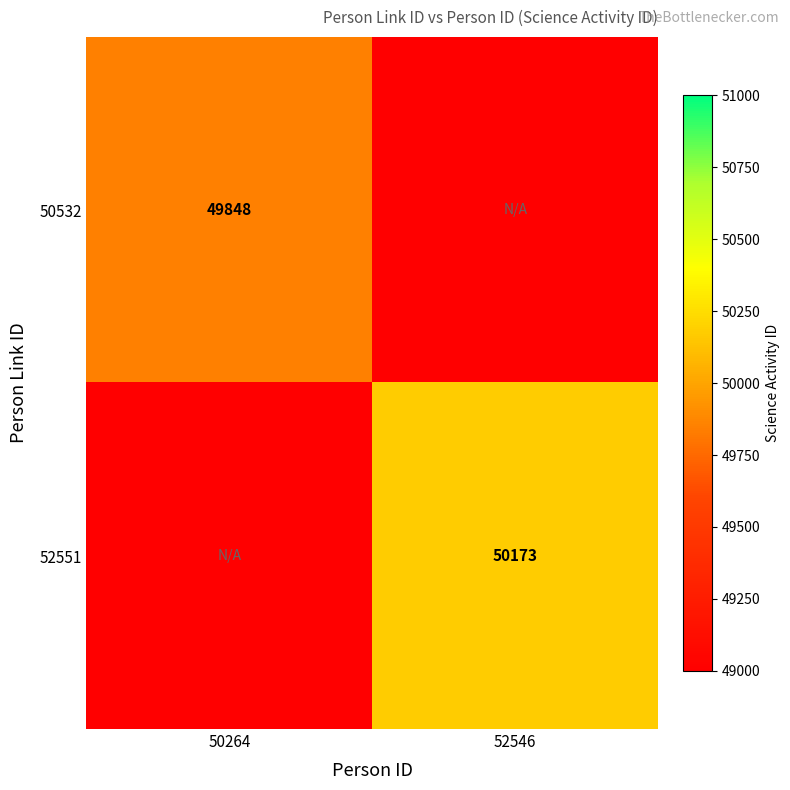

Is the value of 52551 at 52546 greater than the value of 50532 at 50264?

Yes